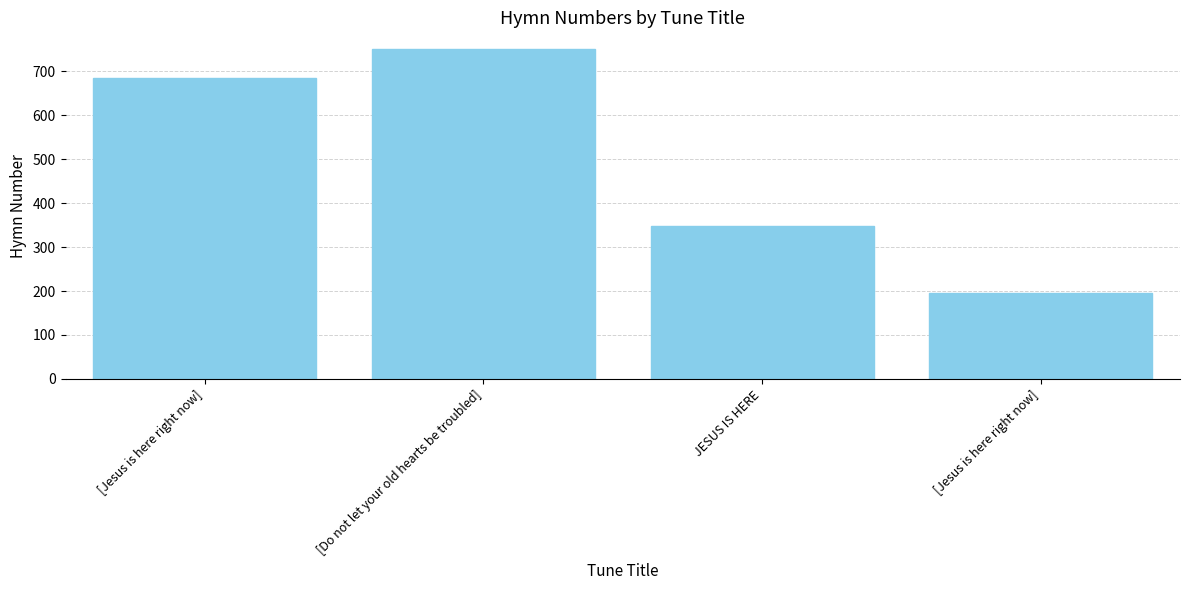

How many bars are there in total?

4